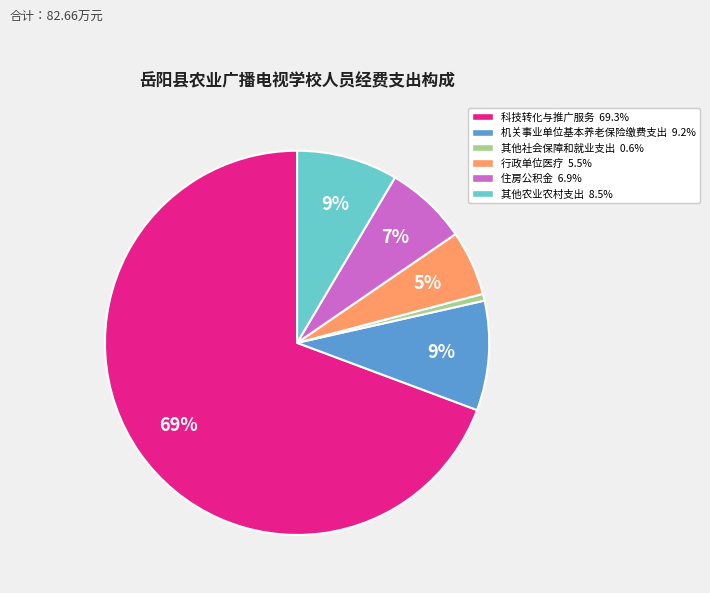

Does 科技转化与推广服务 represent more than half of the total?

Yes